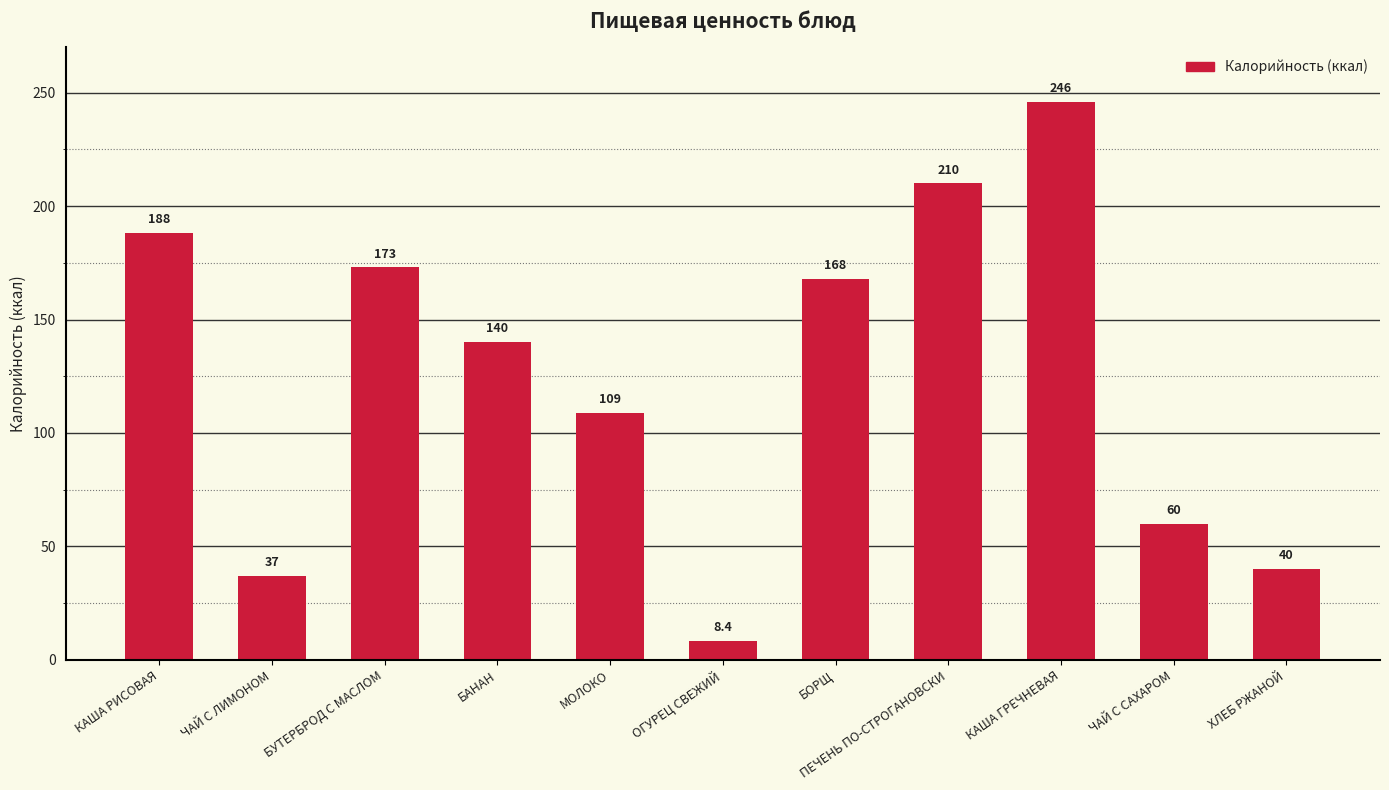

How many bars are there in total?

11